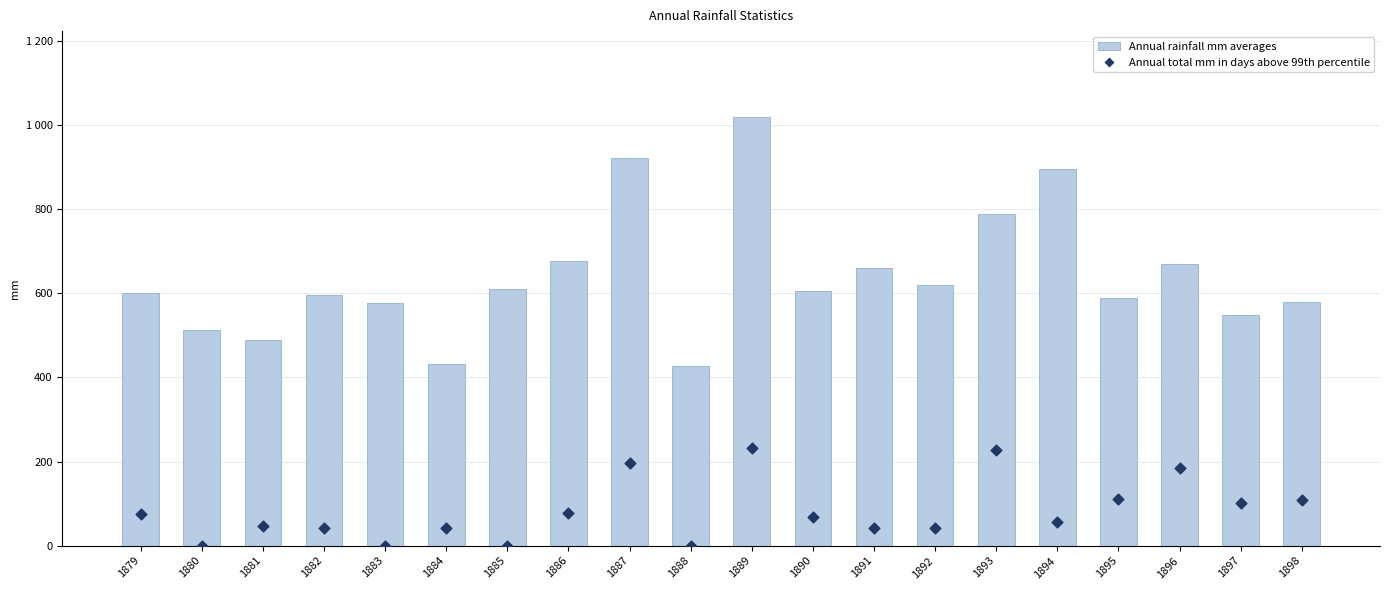

Is the value of Annual rainfall mm averages at 1879 greater than the value of Annual total mm in days above 99th percentile at 1892?

Yes